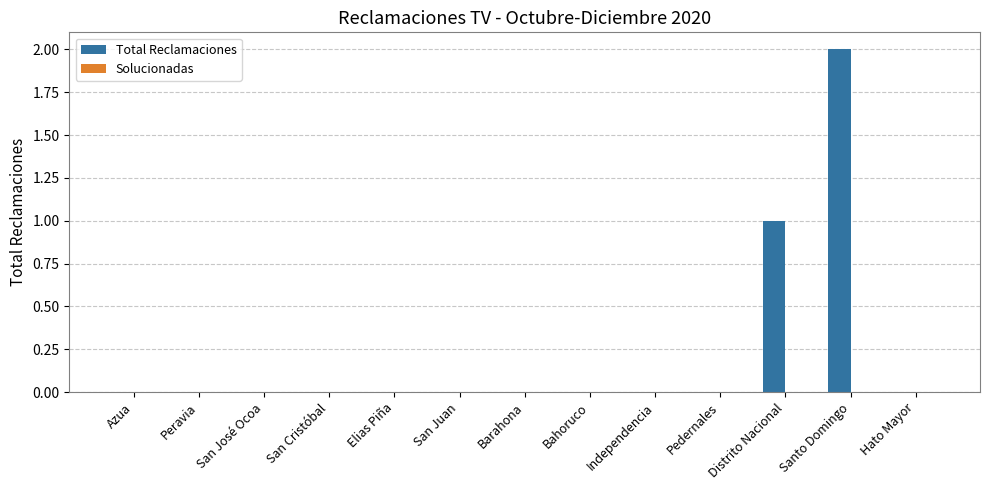

The value at San Cristóbal is 1. True or false?

False